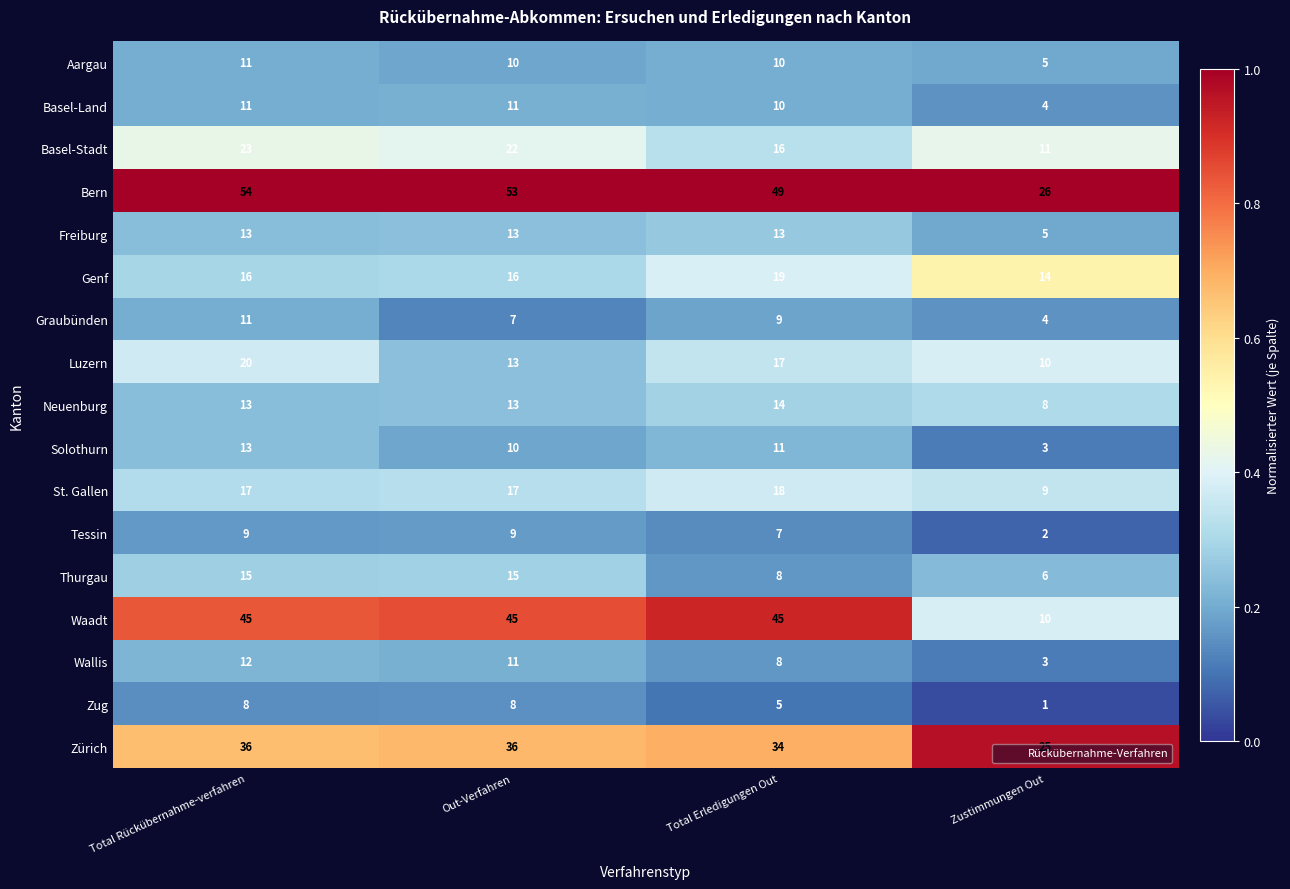

The value of Tessin at Total Rückübernahme-verfahren is 14. True or false?

False